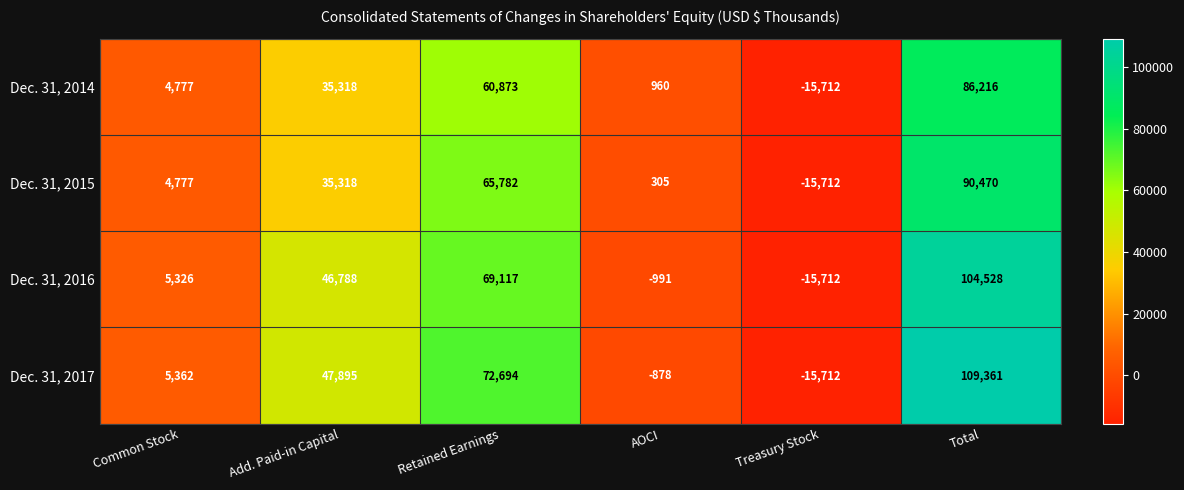

Reading right to left, list all the values displayed in this chart.

Dec. 31, 2014: 86216	-15712	960	60873	35318	4777
Dec. 31, 2015: 90470	-15712	305	65782	35318	4777
Dec. 31, 2016: 104528	-15712	-991	69117	46788	5326
Dec. 31, 2017: 109361	-15712	-878	72694	47895	5362